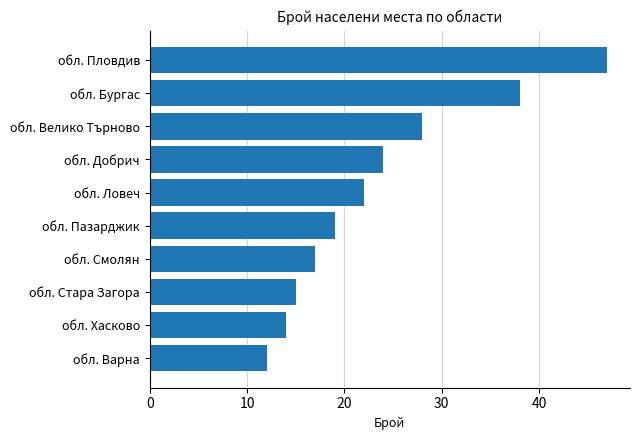

What is the average value?

24